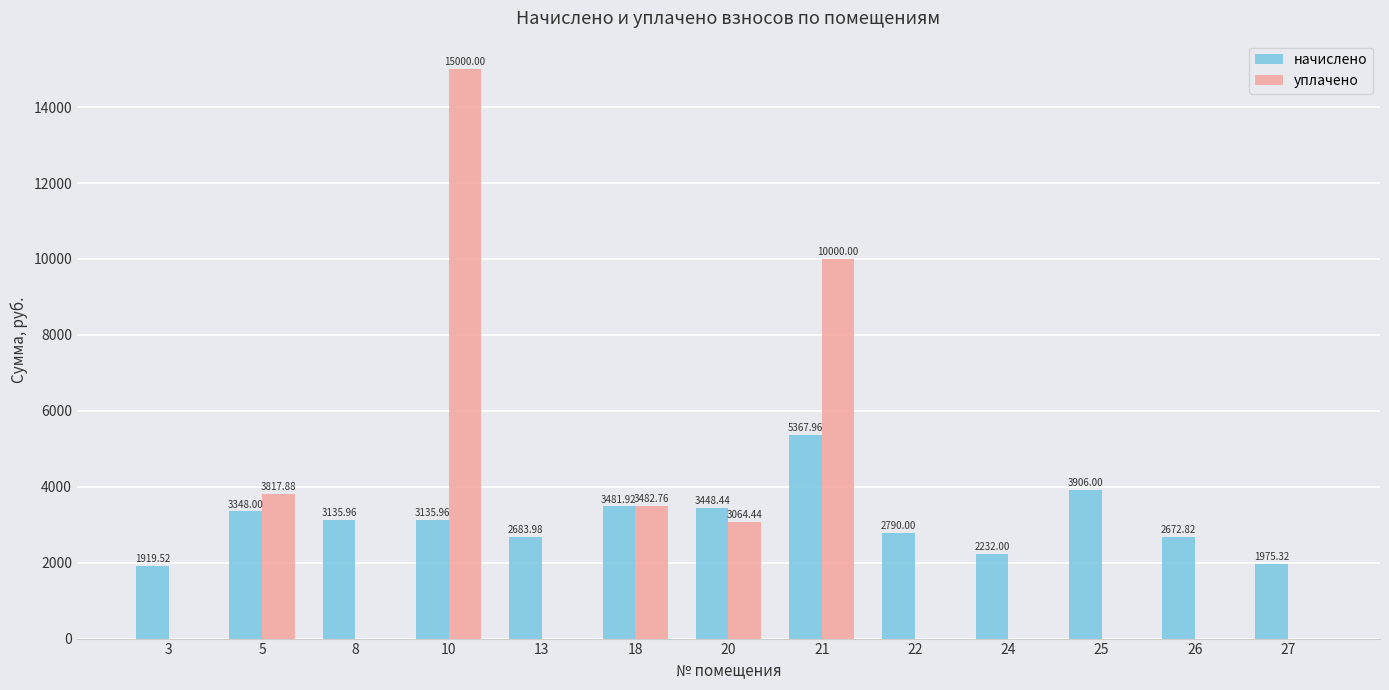

Which series has the widest spread of values?

уплачено